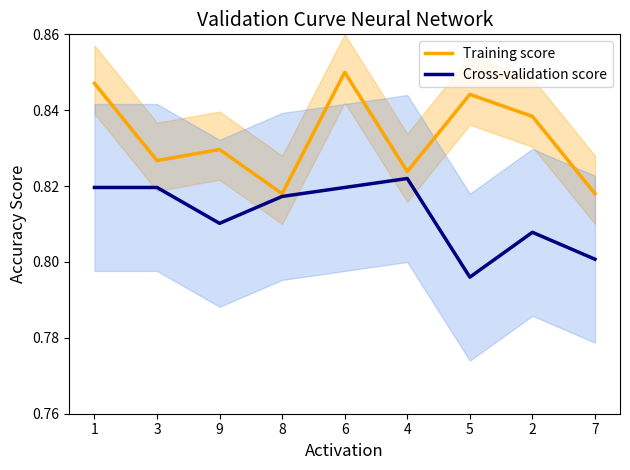

Reading left to right, extract all data points from this chart.

Training score: 0.8	0.8	0.8	0.8	0.8	0.8	0.8	0.8	0.8
Cross-validation score: 0.8	0.8	0.8	0.8	0.8	0.8	0.8	0.8	0.8